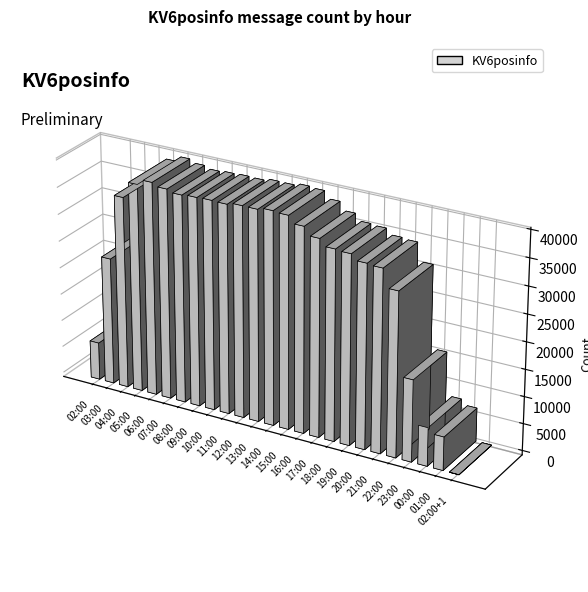

What is the difference between the maximum and minimum values?

39517